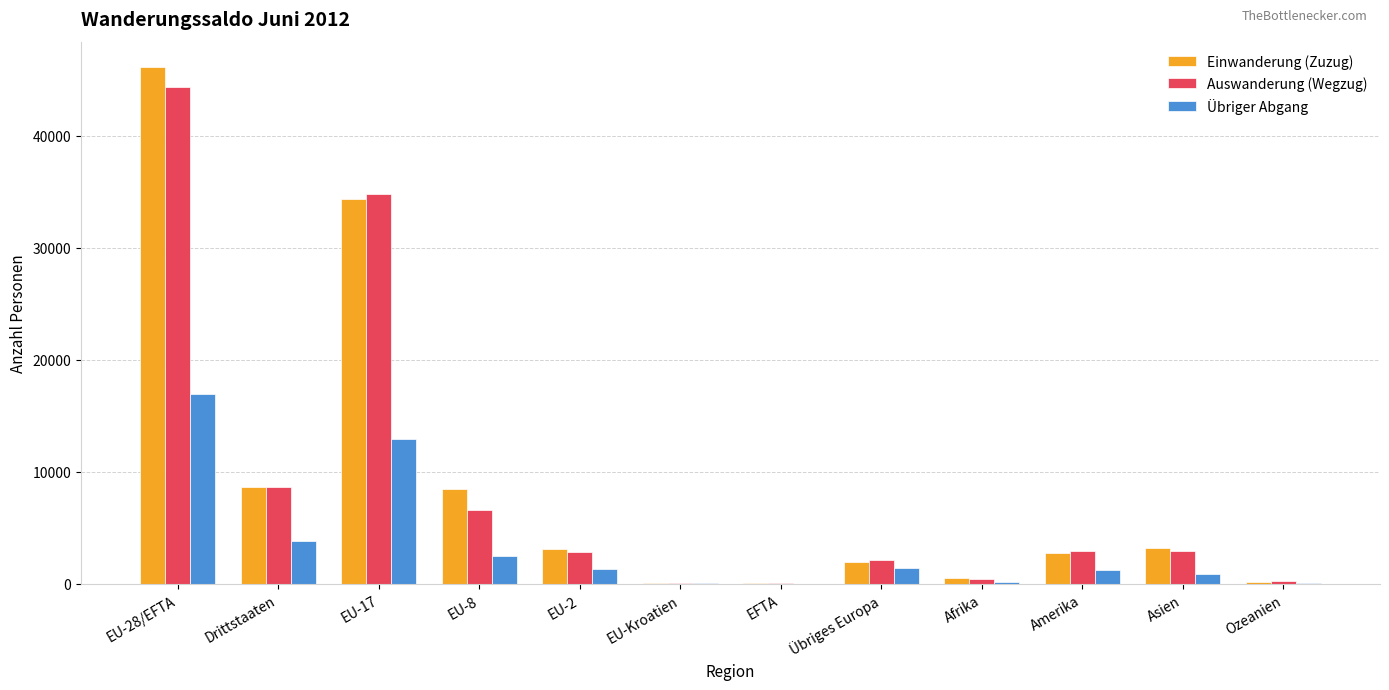

What is the sum of all Einwanderung (Zuzug) values?

109477